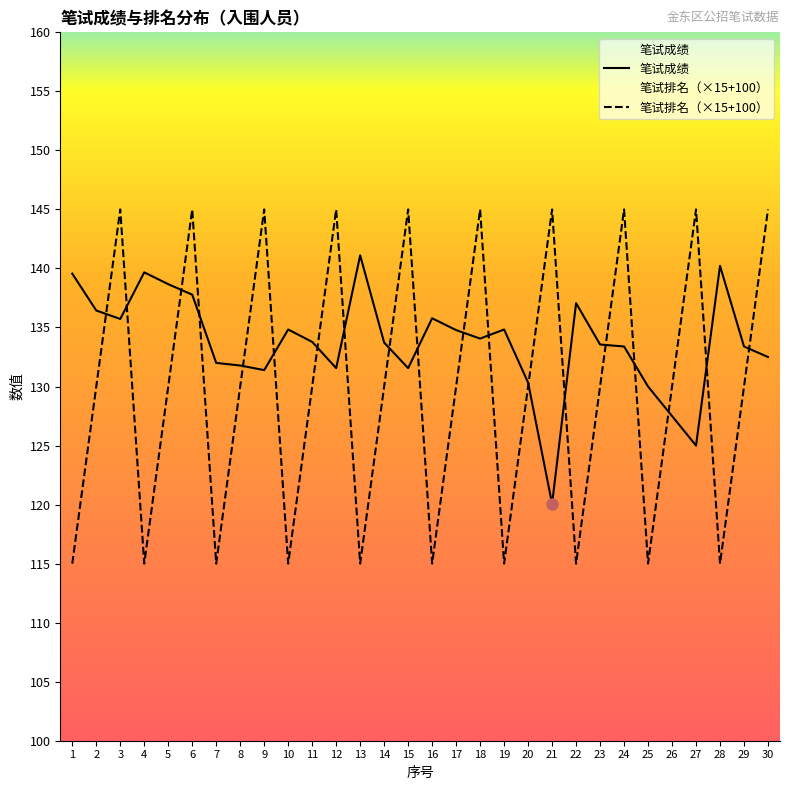

What is the value of the 笔试成绩 point at the 5th from the left?

138.7